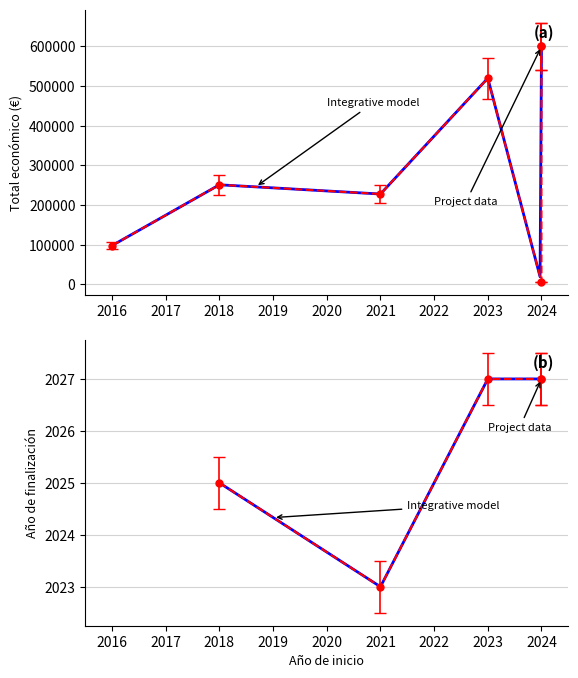

True or false: Total económico and Año de finalización intersect in this chart.

False